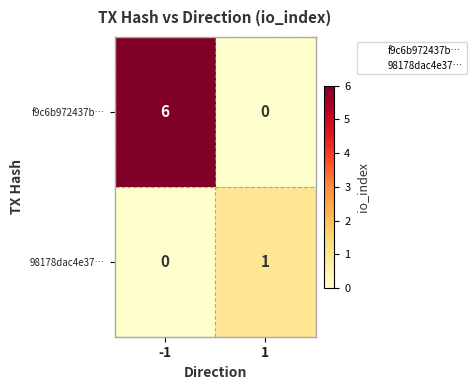

What is the greatest value displayed?

6